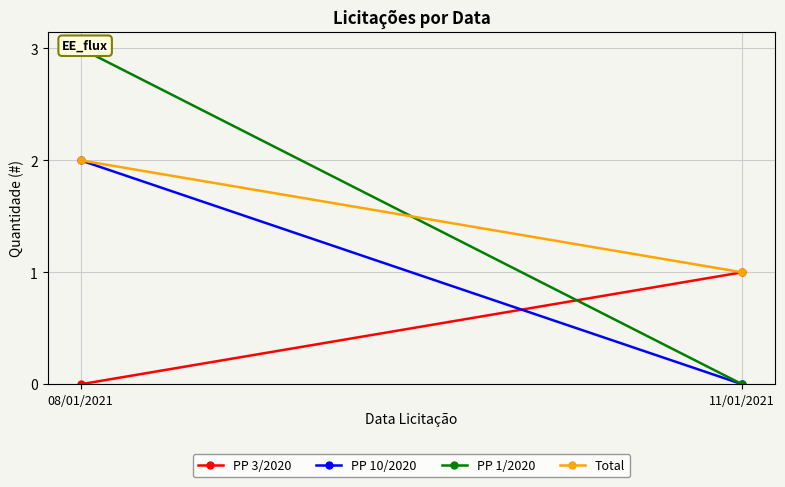

What is the sum of all Total values?

3